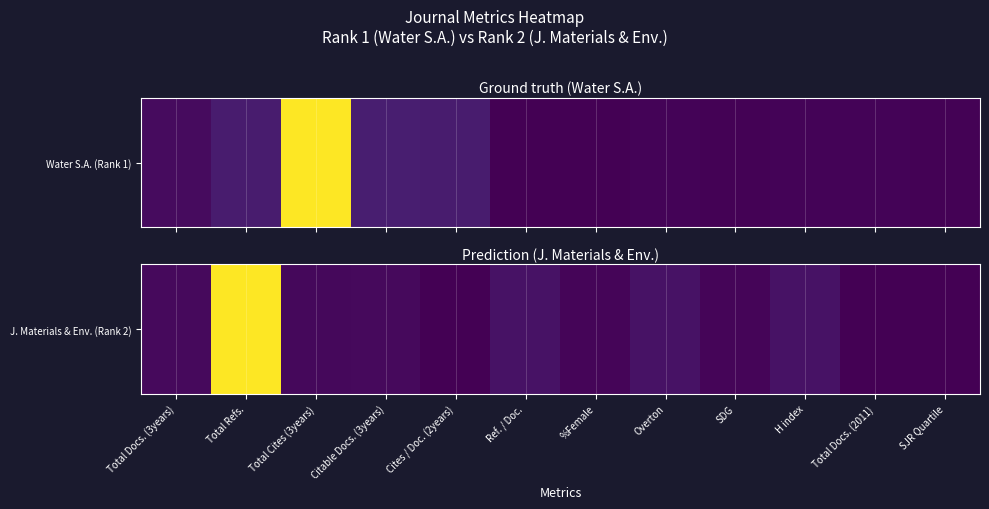

What is the change in value from SDG to Total Docs. (2011)?

-23